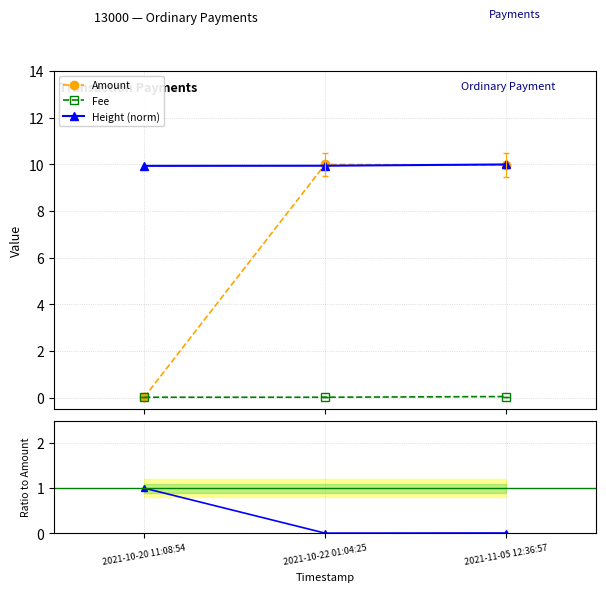

What is the approximate value of Amount at 2021-11-05 12:36:57?

10.0